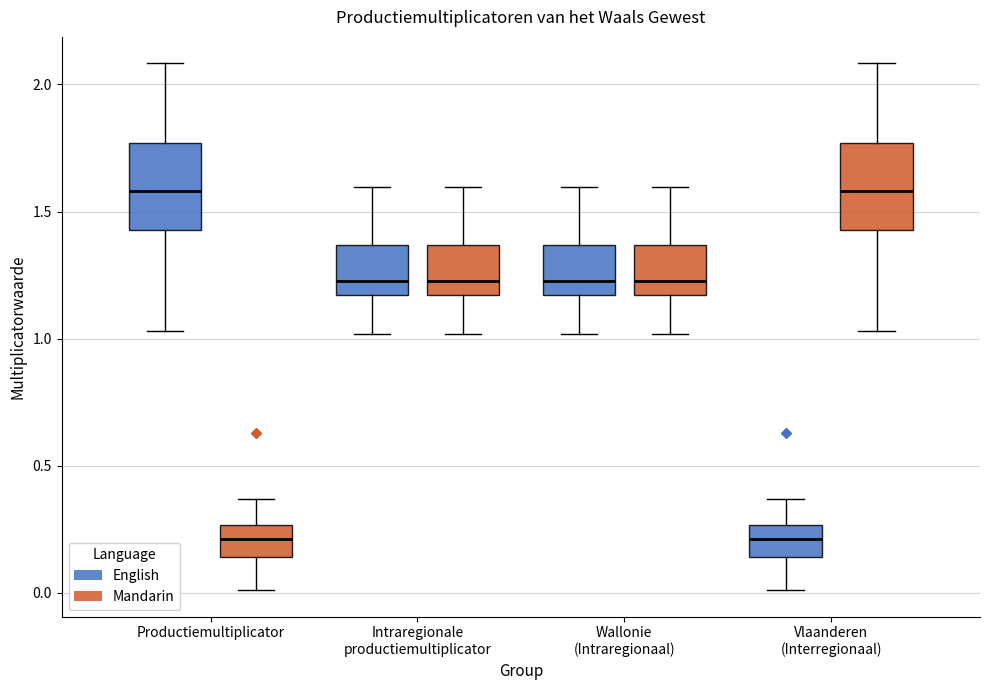

Where does the median line of the box for Intraregionale productiemultiplicator (Mandarin) sit on the y-axis? The values are not printed on the chart, so give them approximately, as read against the axis.

1.25